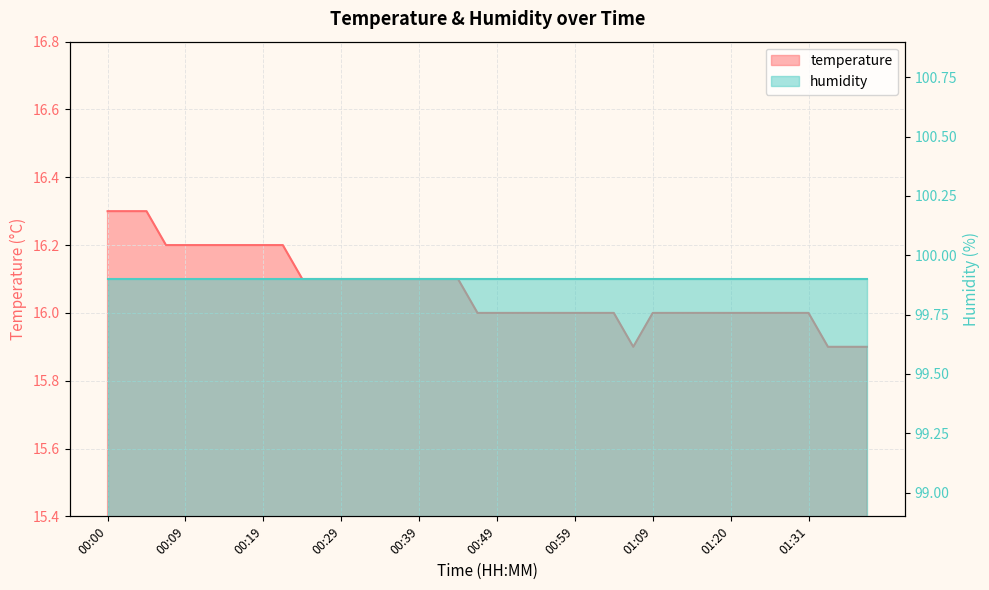

What is the change in value from 00:29 to 01:09?

-0.1